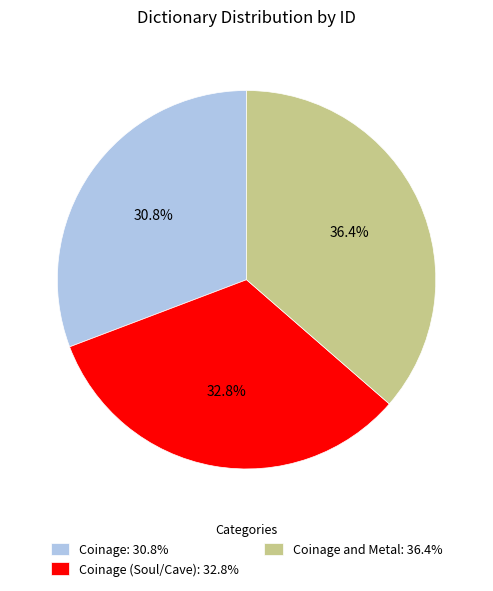

What portion of the pie excludes Coinage (Soul/Cave): 32.8%?

67.2%